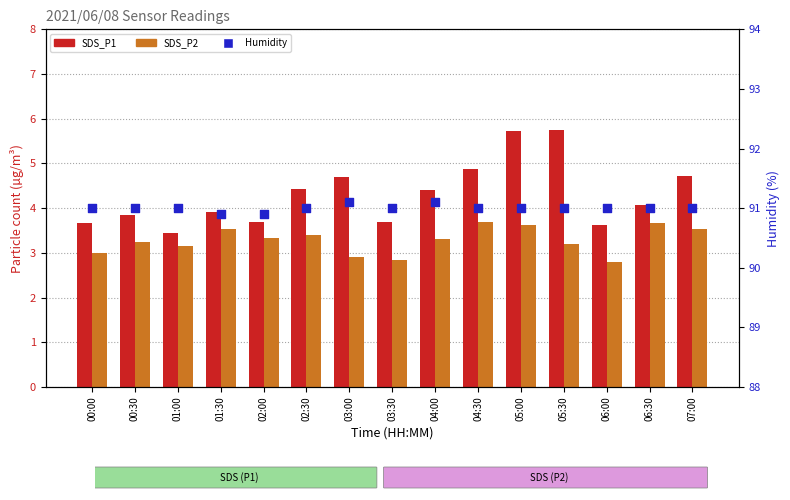

Is the value of Humidity at 07:00 greater than the value of SDS_P1 at 04:30?

Yes